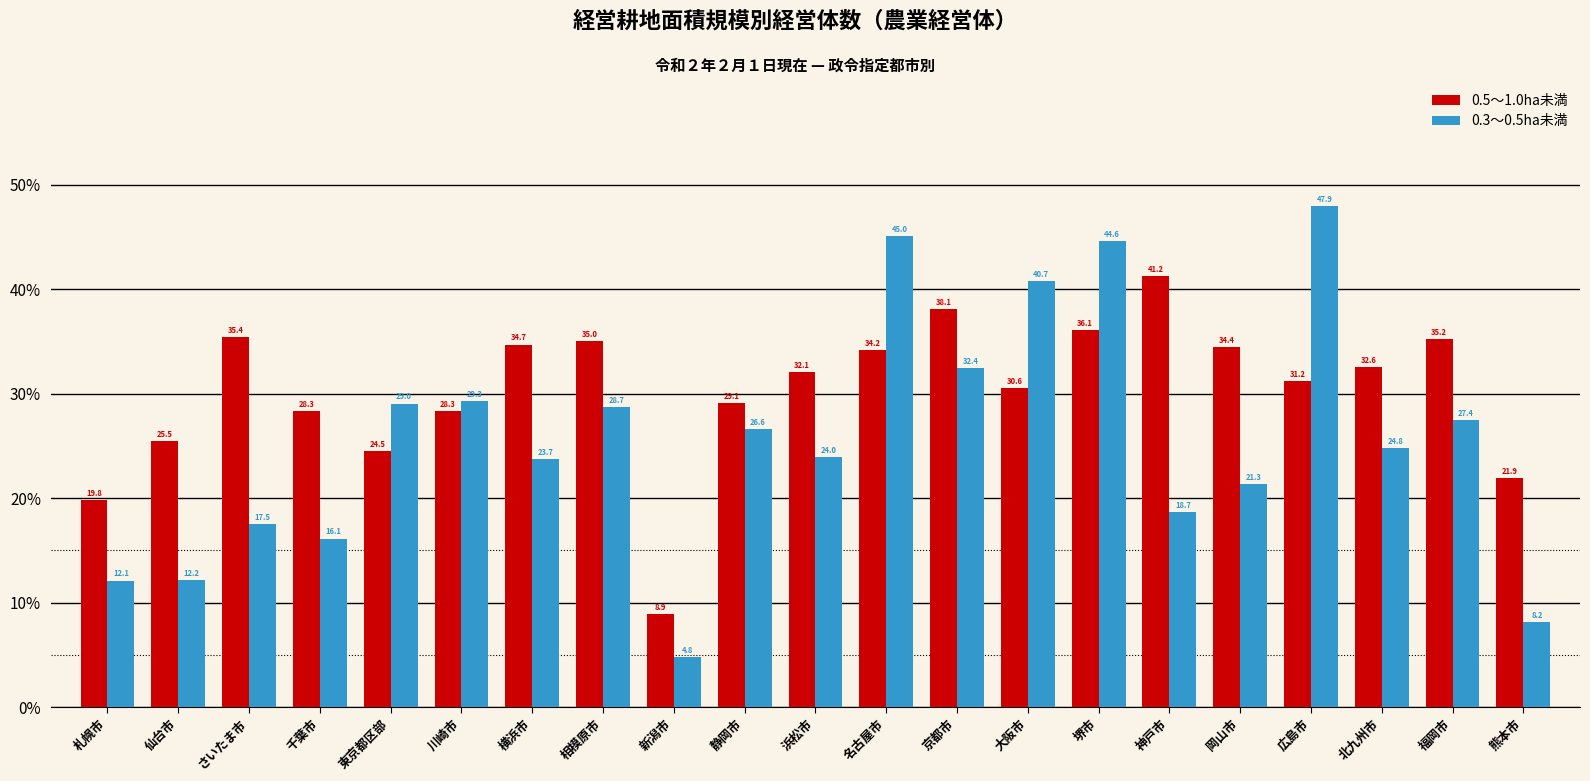

What is the difference between the maximum and minimum values in the 0.3～0.5ha未満 series?

43.2